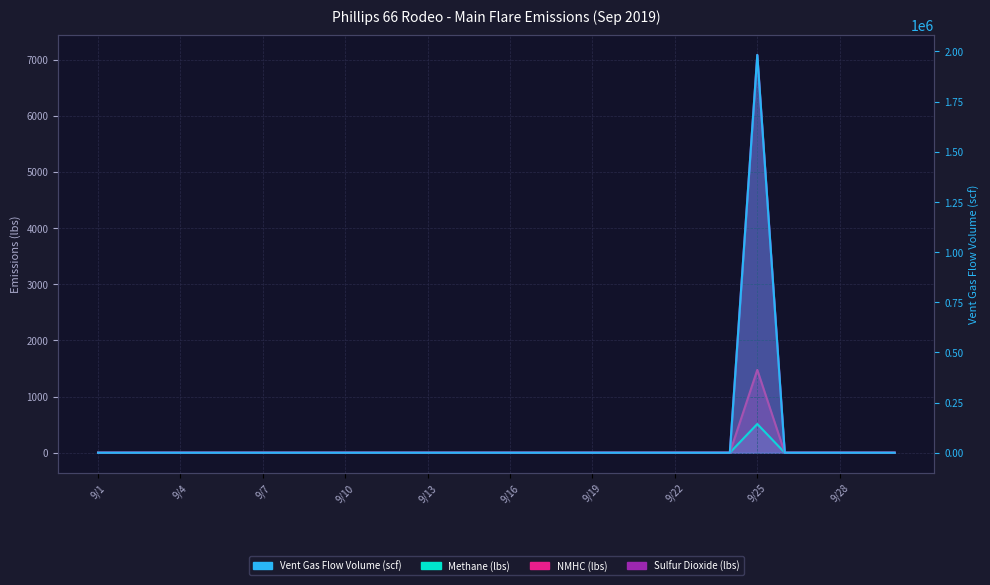

What is the maximum value for Sulfur Dioxide (lbs)?

1474.2